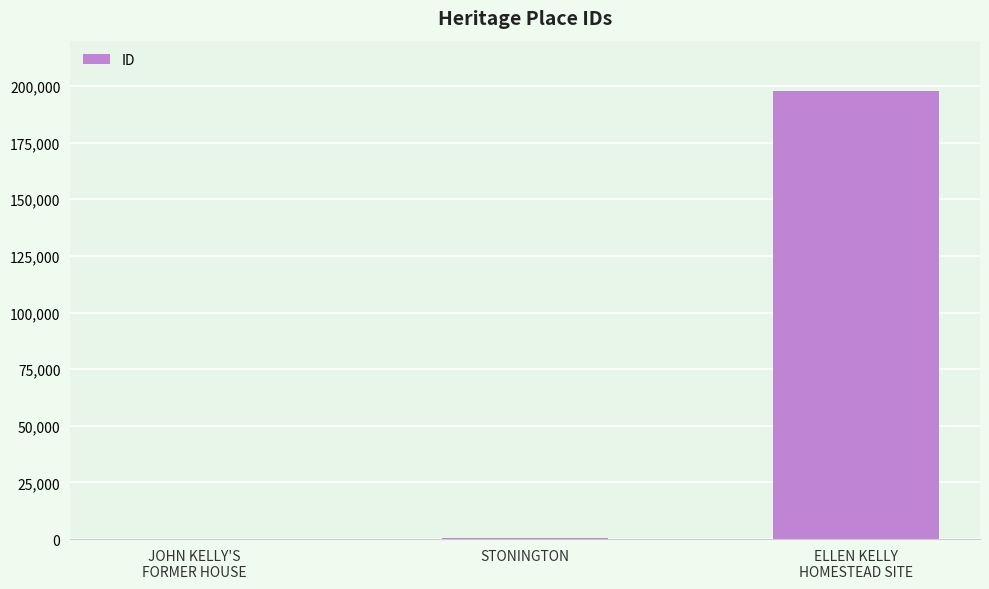

What is the maximum value shown in the chart?

197646